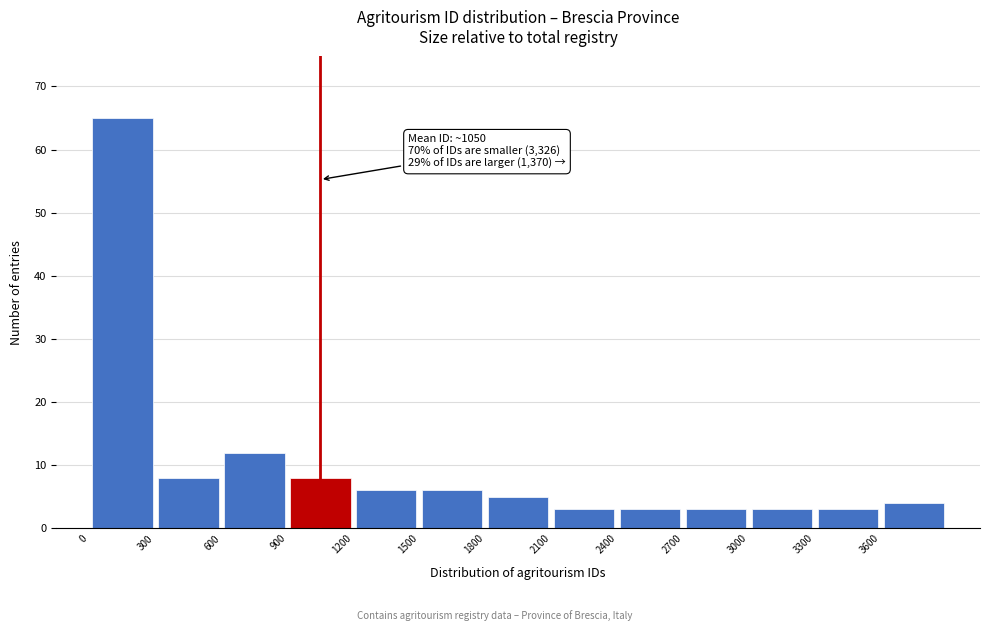

Which range on the x-axis has the tallest bar?

0 to 300